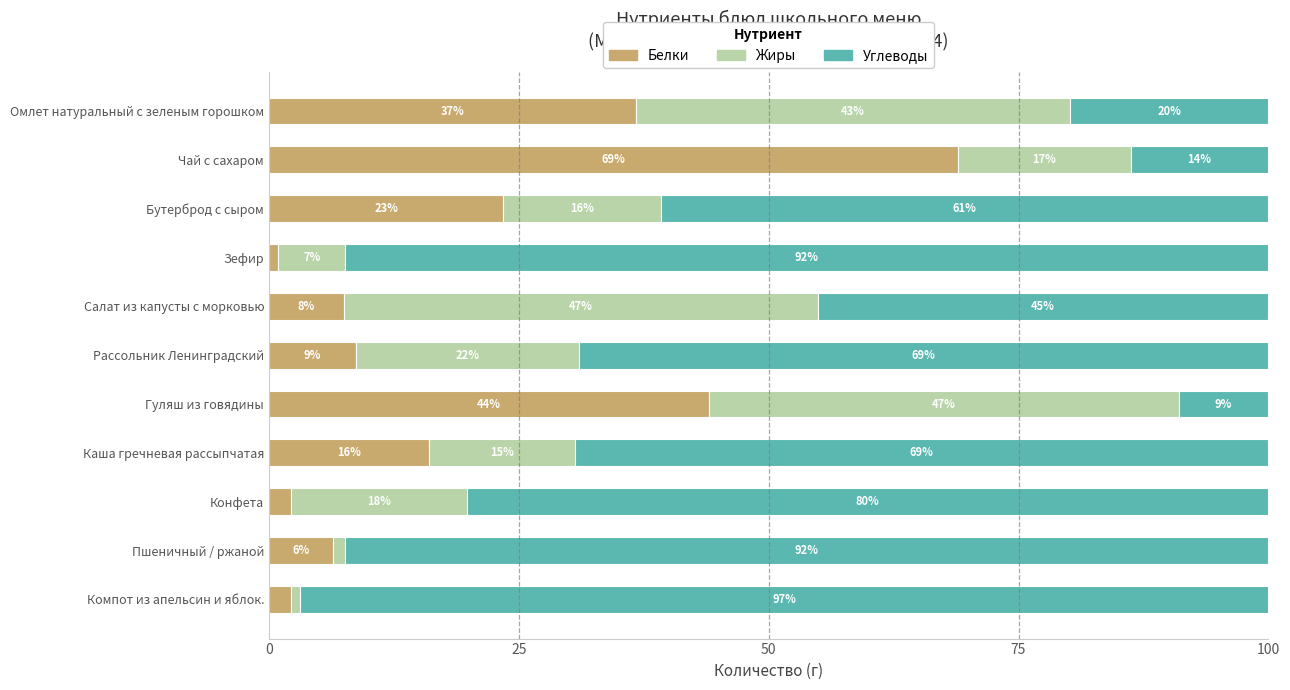

What is the total value across all series at Бутерброд с сыром?

100.0